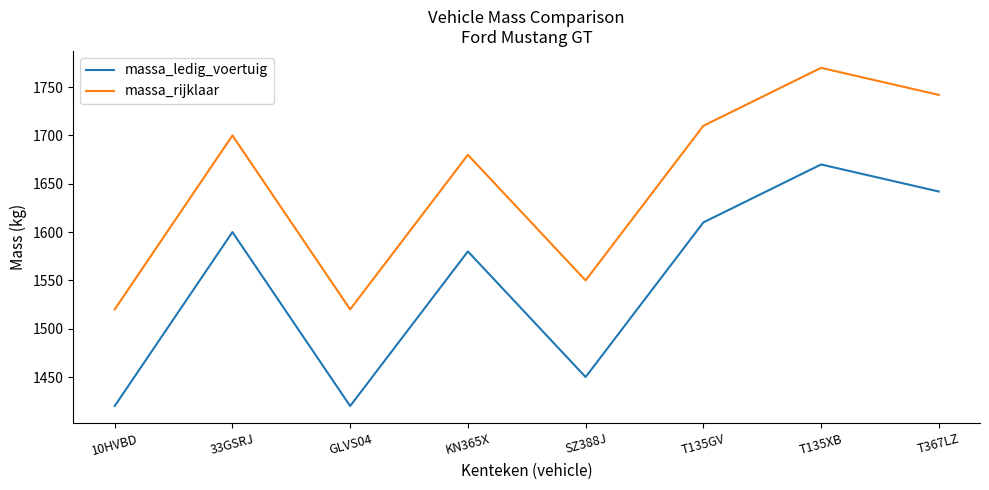

Count the massa_ledig_voertuig values in the range 1450 to 1642.

5